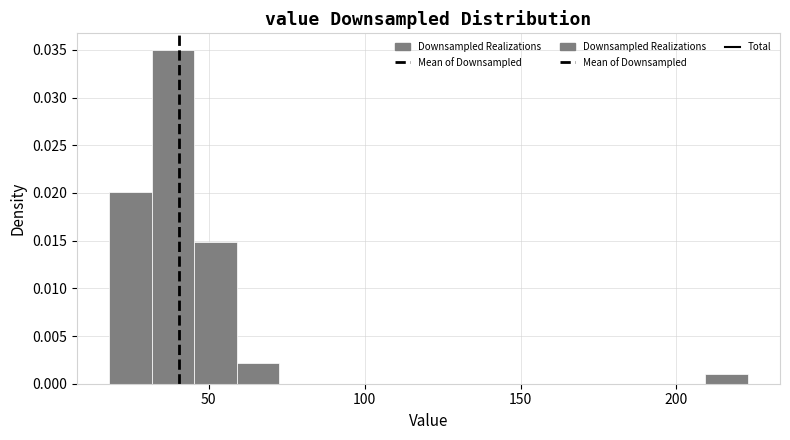

Around what value on the x-axis is the tallest bar? Give the approximate position of its centre, as read against the axis.

40